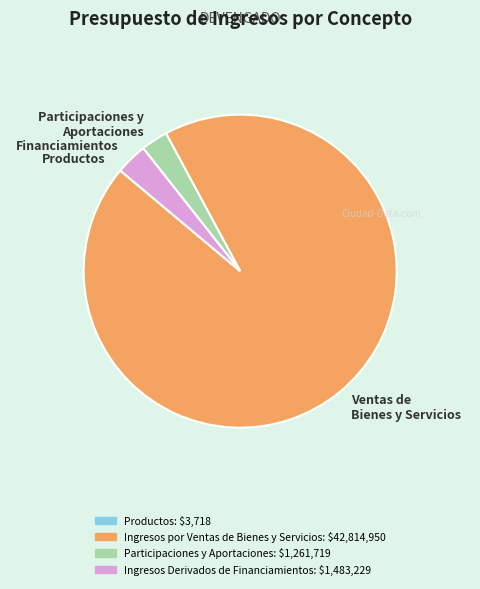

Between Financiamientos and Ventas de Bienes y Servicios, which is larger?

Ventas de Bienes y Servicios